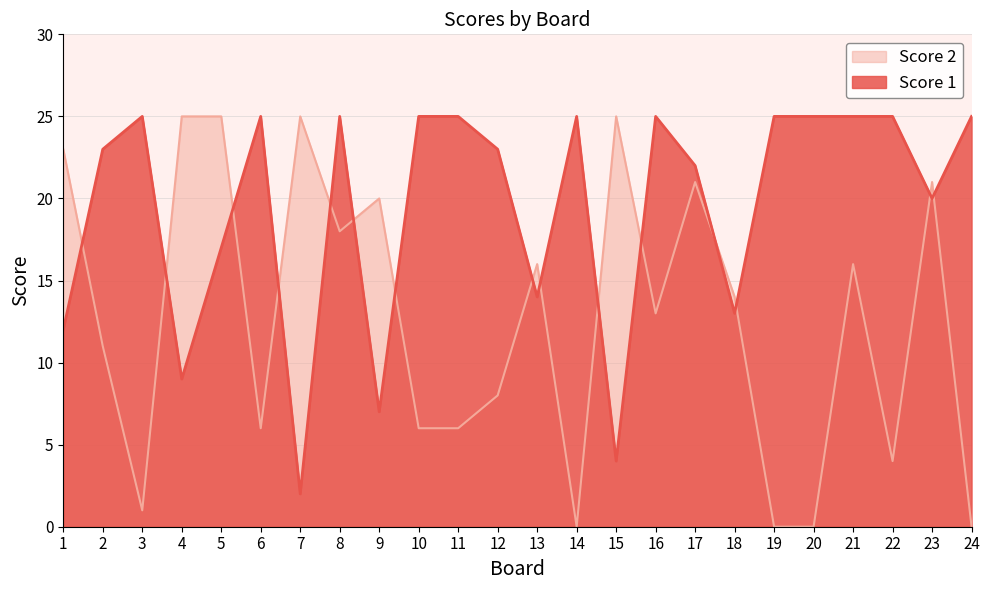

Reading left to right, list all the values displayed in this chart.

Score 1: 1=12	2=23	3=25	4=9	5=17	6=25	7=2	8=25	9=7	10=25	11=25	12=23	13=14	14=25	15=4	16=25	17=22	18=13	19=25	20=25	21=25	22=25	23=20	24=25
Score 2: 1=23	2=11	3=1	4=25	5=25	6=6	7=25	8=18	9=20	10=6	11=6	12=8	13=16	14=0	15=25	16=13	17=21	18=14	19=0	20=0	21=16	22=4	23=21	24=0